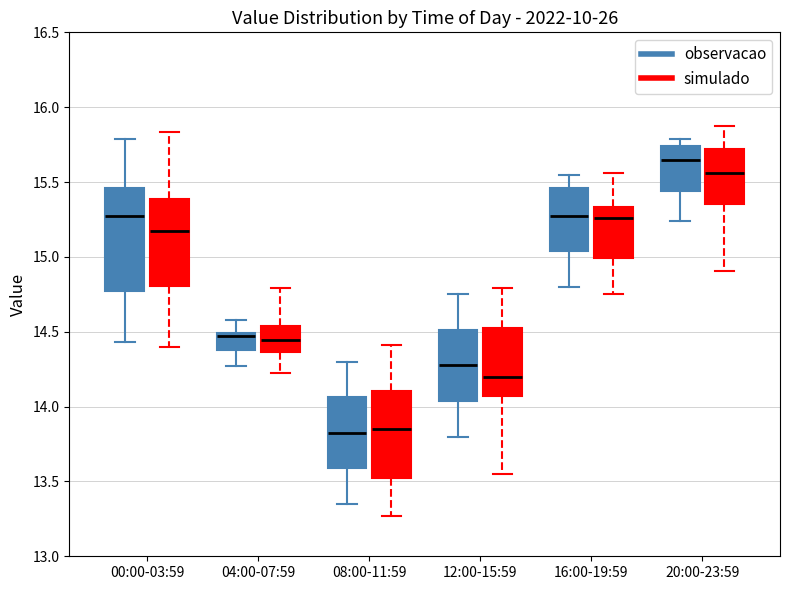

Reading left to right, transcribe this box plot: for each box, give where its median line is, the range the box spans, and where its two whiskers end, as read against the y-axis. The values are not printed on the chart, so give them approximately, as read against the axis.

00:00-03:59 (observacao): median 15.30, box 14.75 to 15.45, whiskers 14.45 to 15.80
00:00-03:59 (simulado): median 15.15, box 14.80 to 15.40, whiskers 14.40 to 15.85
04:00-07:59 (observacao): median 14.45, box 14.40 to 14.50, whiskers 14.25 to 14.60
04:00-07:59 (simulado): median 14.45, box 14.35 to 14.55, whiskers 14.25 to 14.80
08:00-11:59 (observacao): median 13.85, box 13.60 to 14.05, whiskers 13.35 to 14.30
08:00-11:59 (simulado): median 13.85, box 13.50 to 14.10, whiskers 13.25 to 14.40
12:00-15:59 (observacao): median 14.30, box 14.05 to 14.50, whiskers 13.80 to 14.75
12:00-15:59 (simulado): median 14.20, box 14.05 to 14.55, whiskers 13.55 to 14.80
16:00-19:59 (observacao): median 15.30, box 15.05 to 15.45, whiskers 14.80 to 15.55
16:00-19:59 (simulado): median 15.25, box 15.00 to 15.35, whiskers 14.75 to 15.55
20:00-23:59 (observacao): median 15.65, box 15.45 to 15.75, whiskers 15.25 to 15.80
20:00-23:59 (simulado): median 15.55, box 15.35 to 15.70, whiskers 14.90 to 15.90